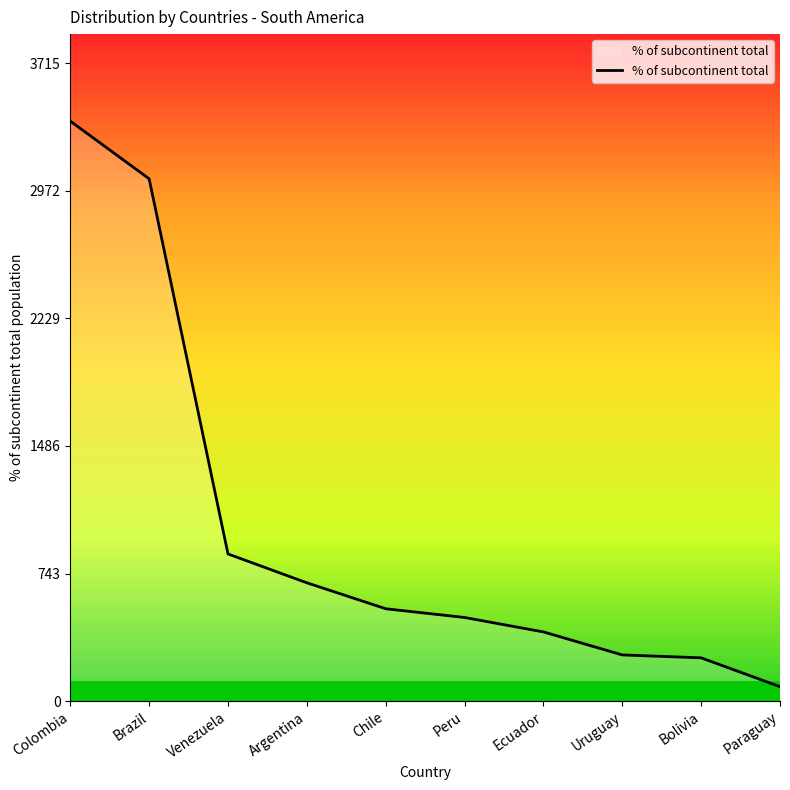

What is the sum of all values?

9999